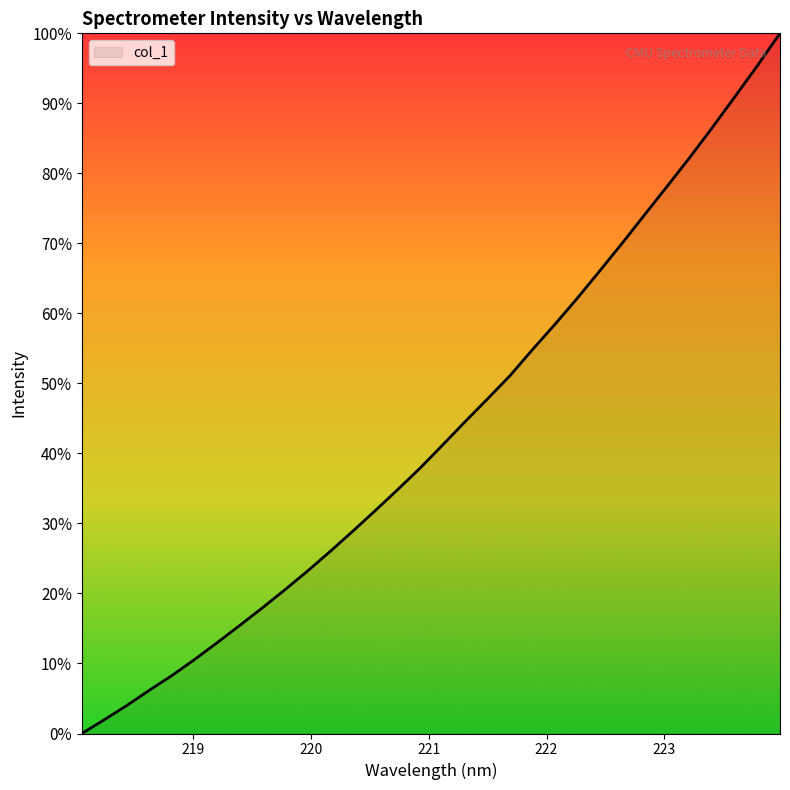

What is the maximum value shown in the chart?

100.0